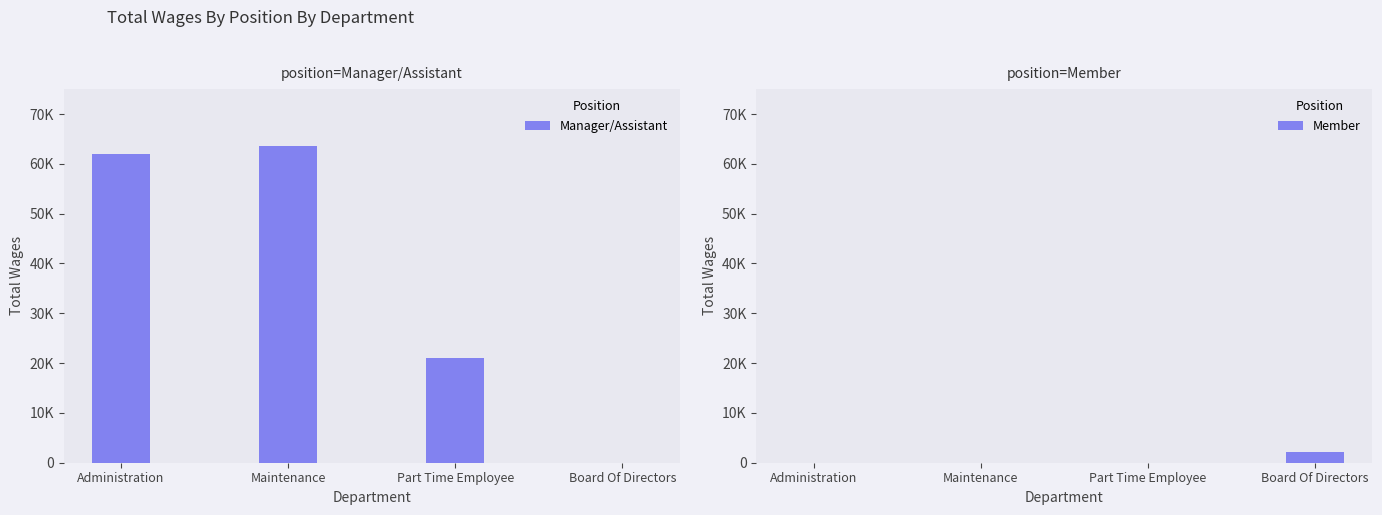

Which series has the largest range (max minus min)?

Manager/Assistant